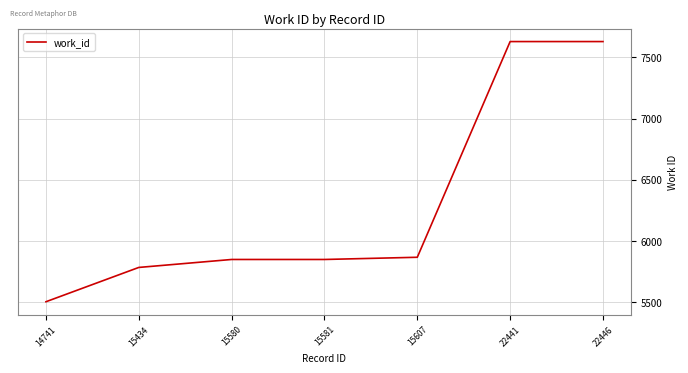

What is the maximum value shown in the chart?

7629